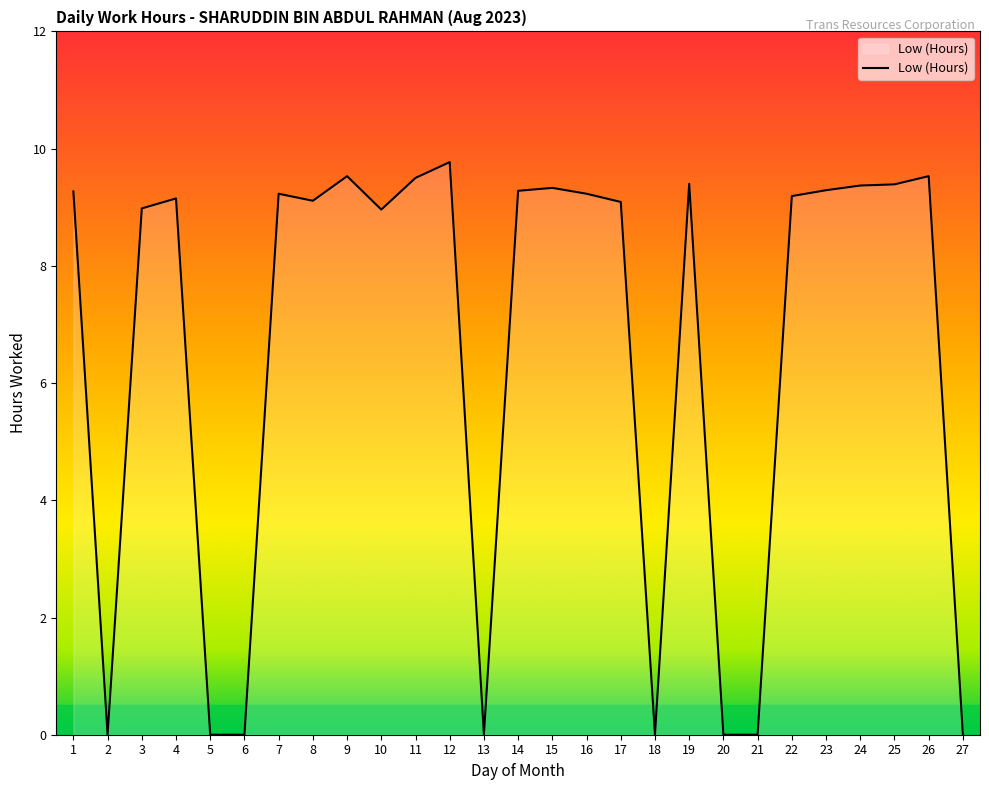

What is the greatest value displayed?

9.8